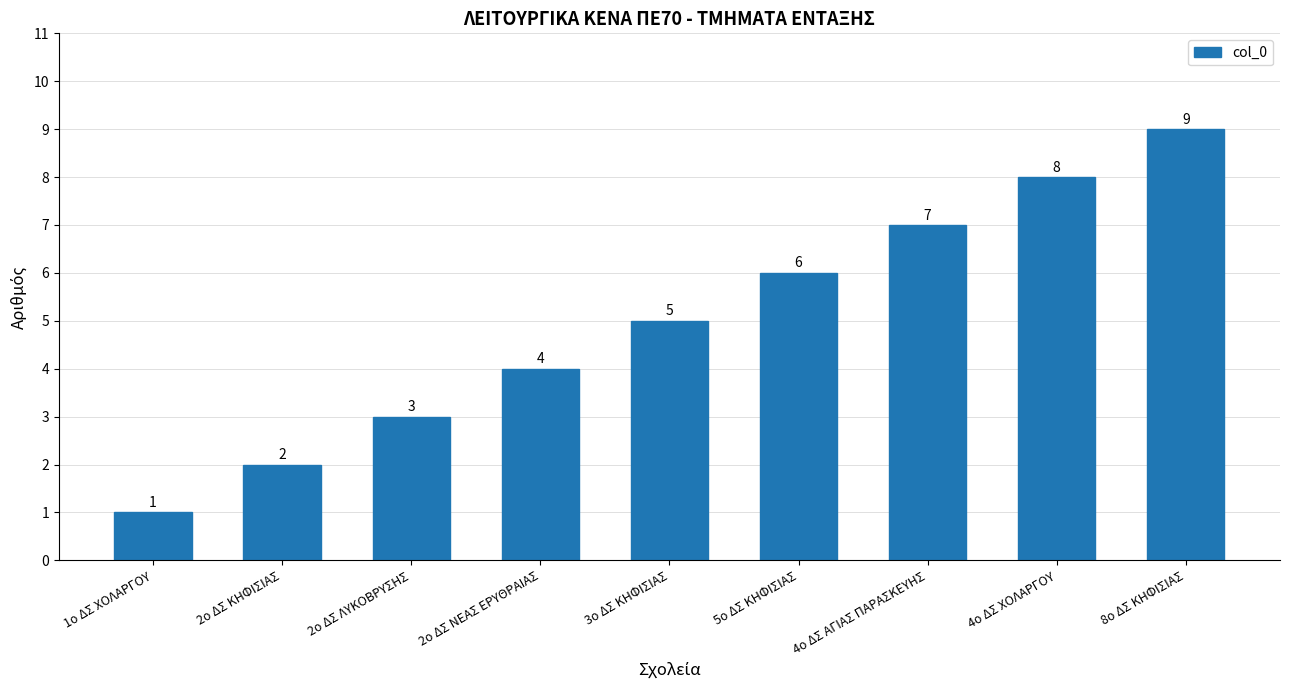

How many values are below 5?

4